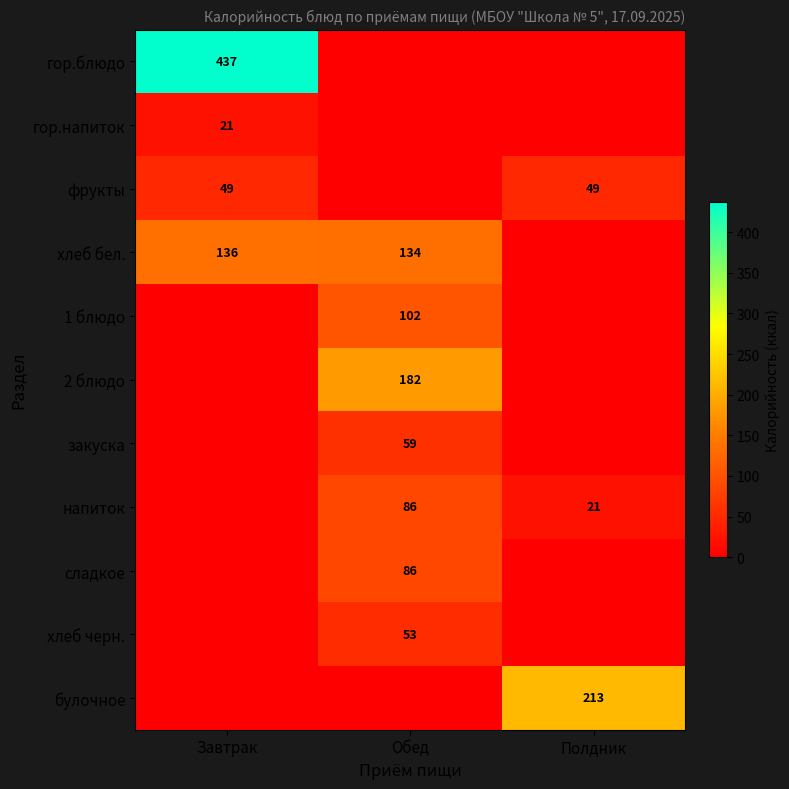

True or false: хлеб бел. has a value of 54 at Завтрак.

False